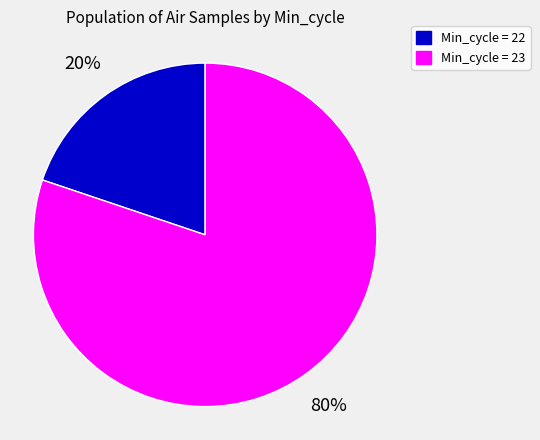

Count the number of slices in the pie.

2